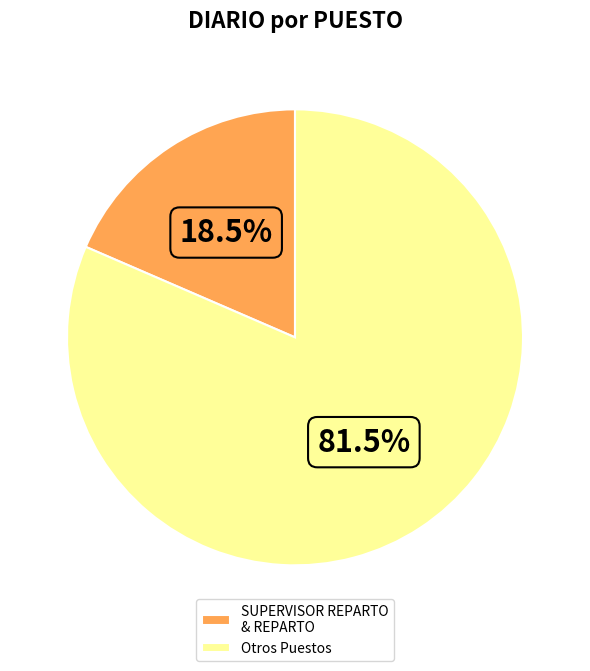

Is Otros Puestos the majority of the pie?

Yes